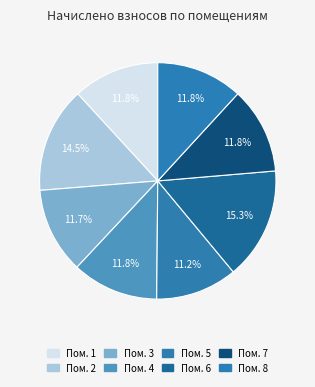

How many segments does this pie chart have?

8